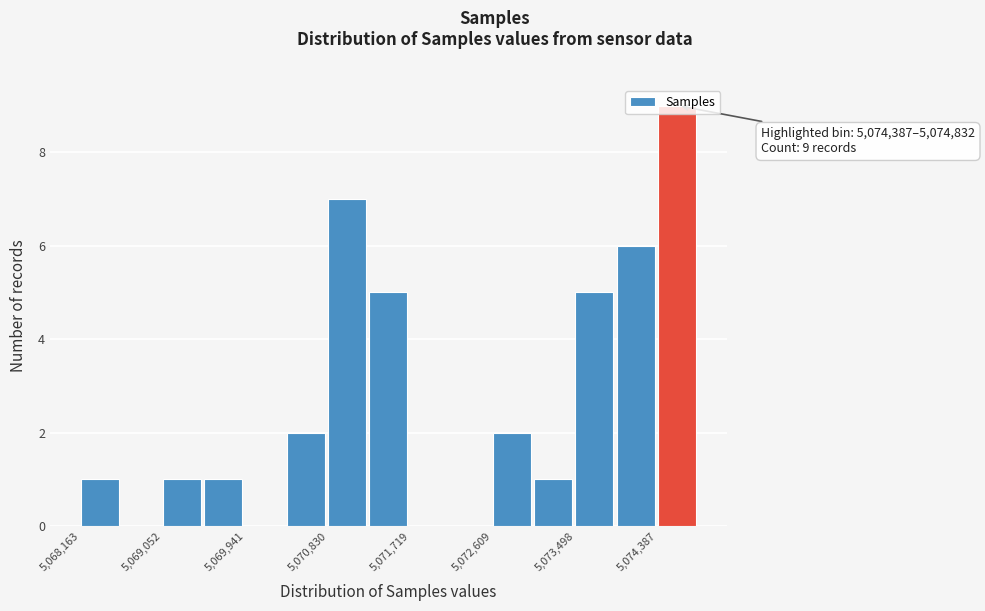

Over which range of the x-axis is the bar tallest?

5074400 to 5074800